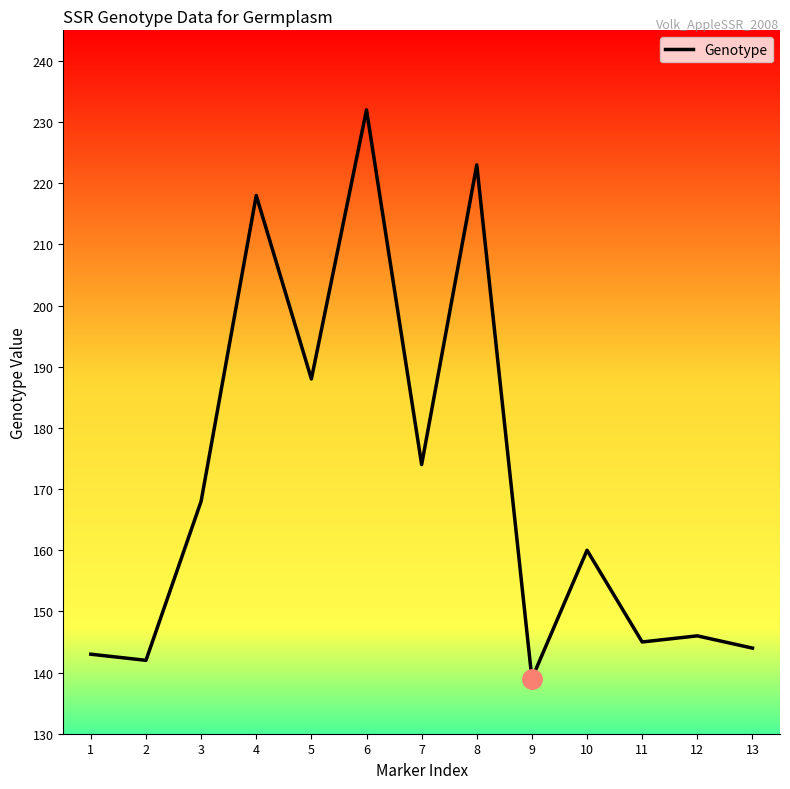

True or false: the data has more than 0 interior local peaks.

True